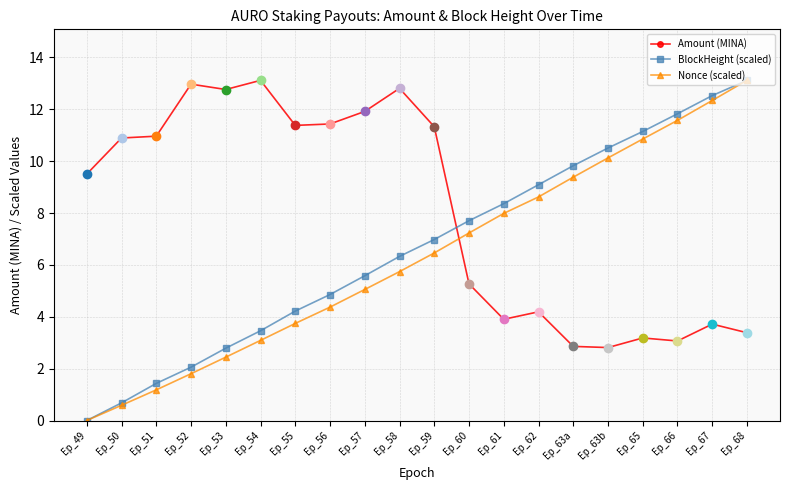

At how many categories does at least one series exceed 2?

20